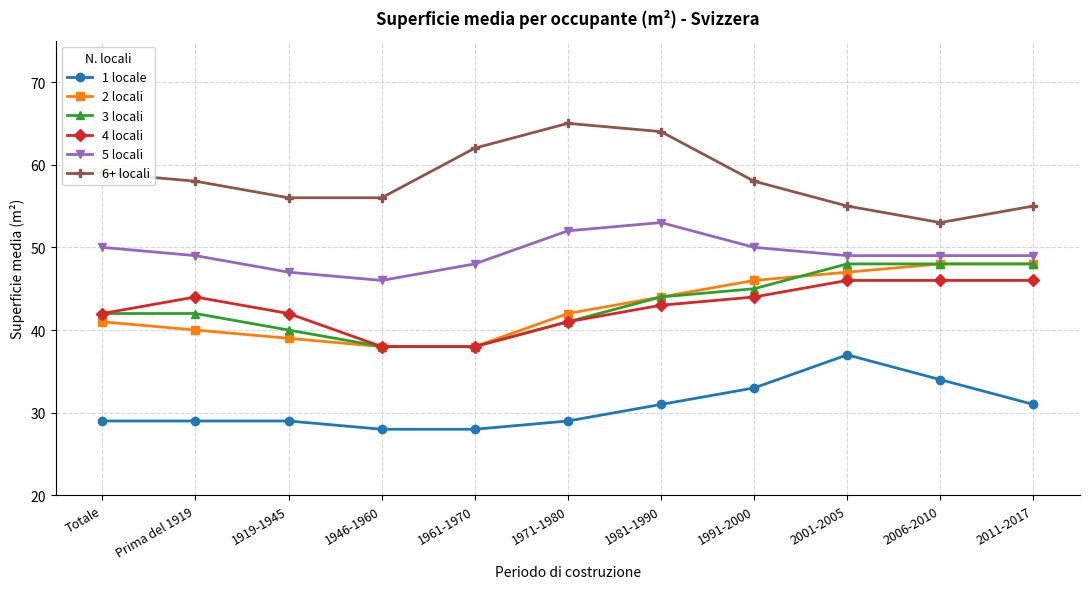

Is this an area chart (filled region under the line)?

No